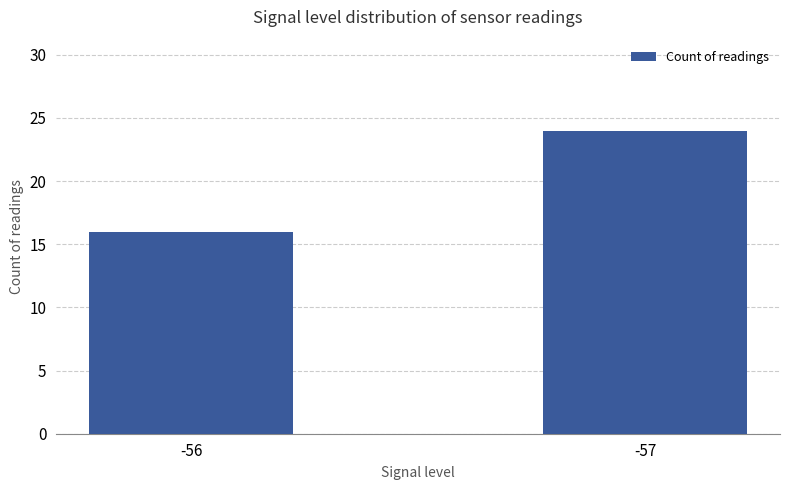

What is the value of the 2nd bar from the left?

24